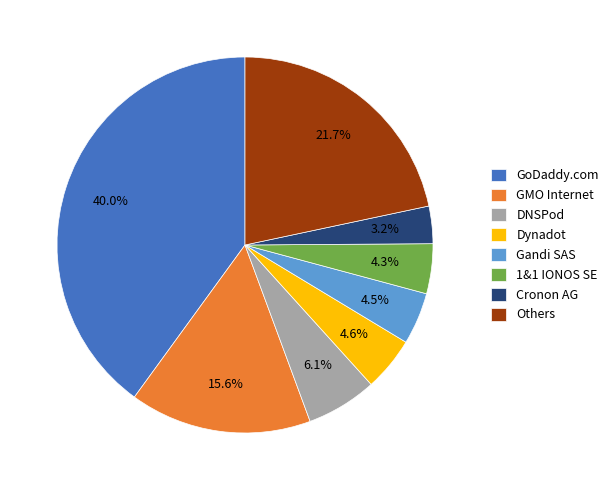

Is it true that DNSPod is 6% of the pie?

True